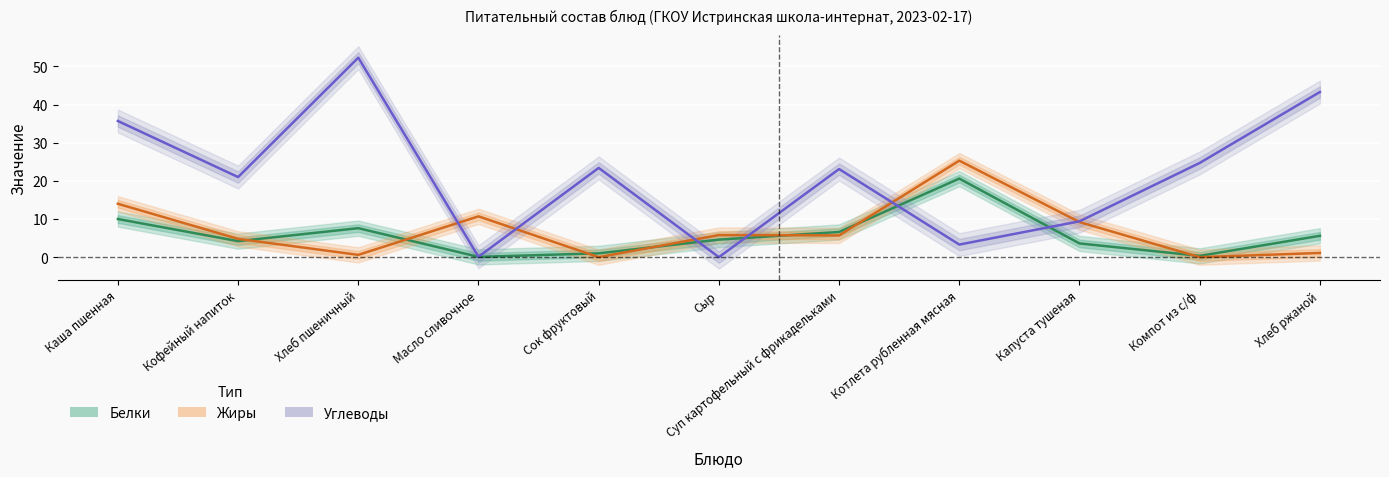

List the series in order of their peak value, highest first.

Углеводы, Жиры, Белки